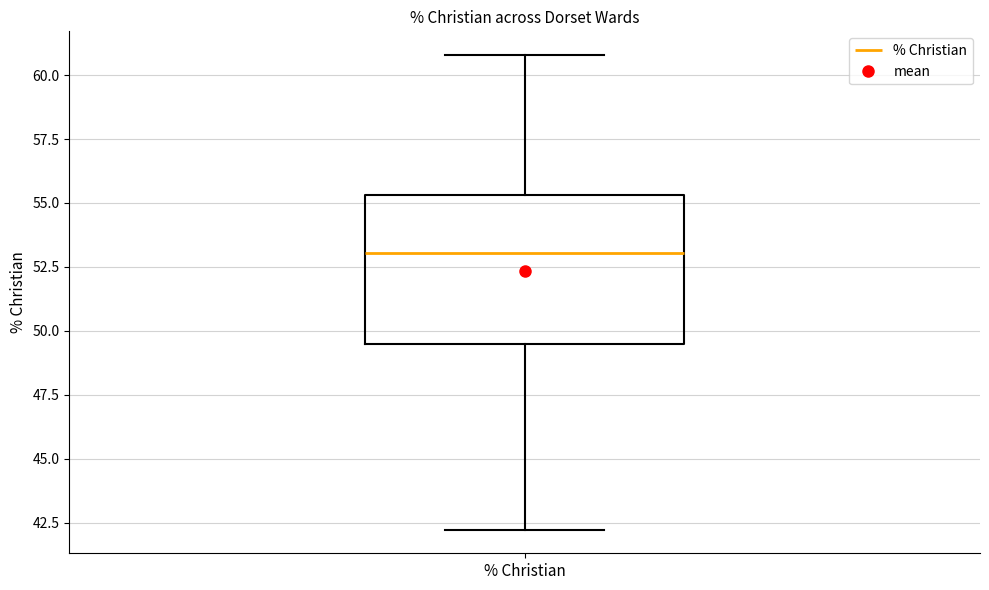

Where does the upper whisker of the box for % Christian end on the y-axis? The values are not printed on the chart, so give them approximately, as read against the axis.

61.0